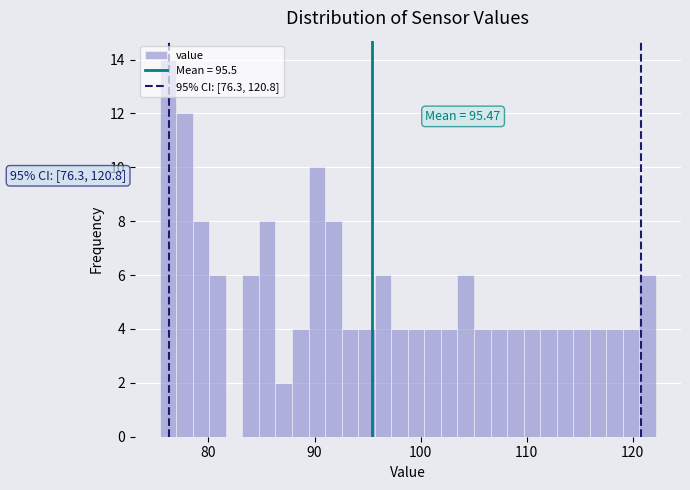

Around what value on the x-axis is the tallest bar? Give the approximate position of its centre, as read against the axis.

76